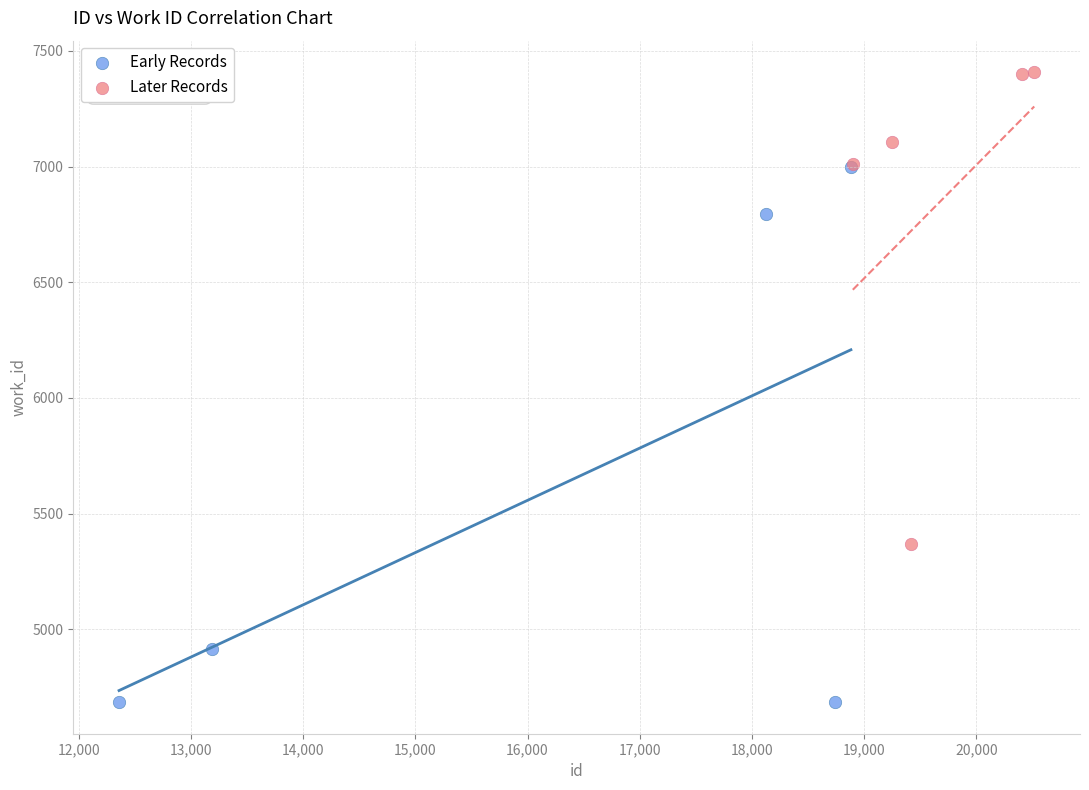

Which series contains the highest Y value?

Later Records